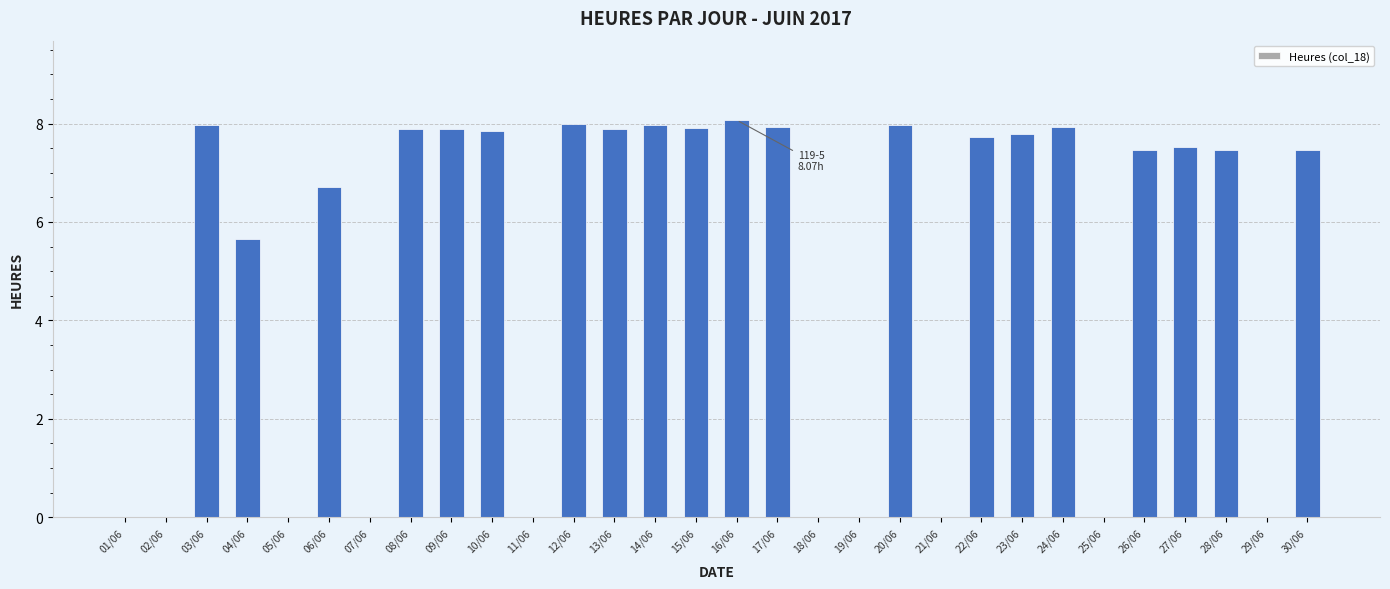

Between 07/06 and 08/06, which is larger?

08/06